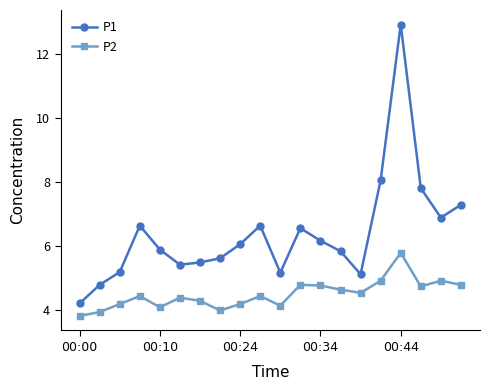

Which series has the largest total across all categories?

P1